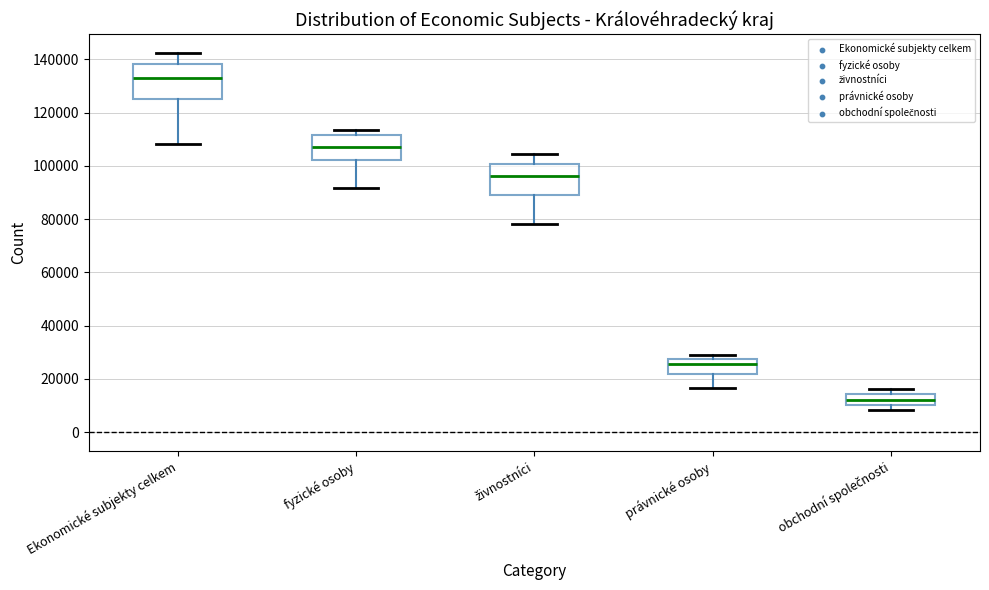

Reading left to right, transcribe this box plot: for each box, give where its median line is, the range the box spans, and where its two whiskers end, as read against the y-axis. The values are not printed on the chart, so give them approximately, as read against the axis.

Ekonomické subjekty celkem: median 134000, box 126000 to 138000, whiskers 108000 to 142000
fyzické osoby: median 106000, box 102000 to 112000, whiskers 92000 to 114000
živnostníci: median 96000, box 88000 to 100000, whiskers 78000 to 104000
právnické osoby: median 26000, box 22000 to 28000, whiskers 16000 to 30000
obchodní společnosti: median 12000, box 10000 to 14000, whiskers 8000 to 16000